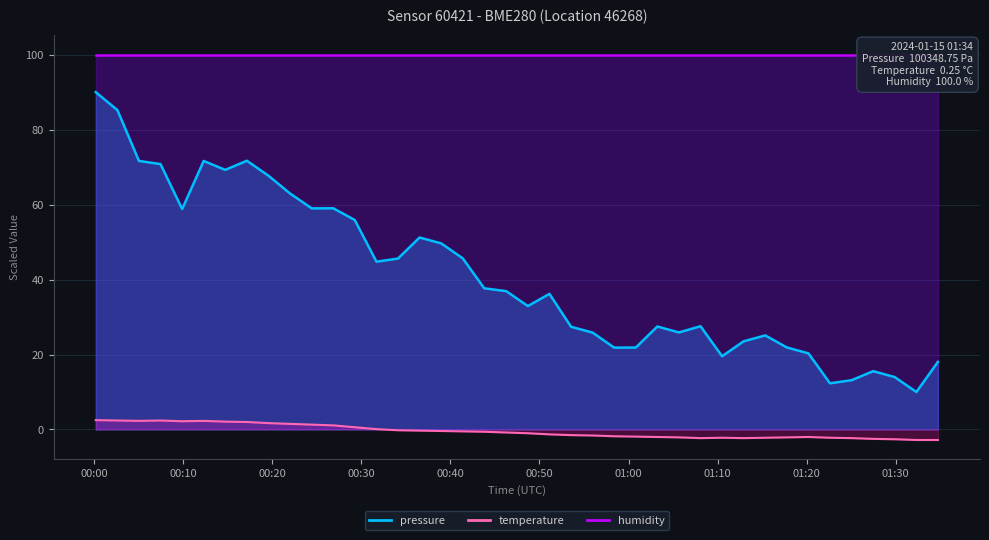

What is the average value of the temperature series?

-0.5